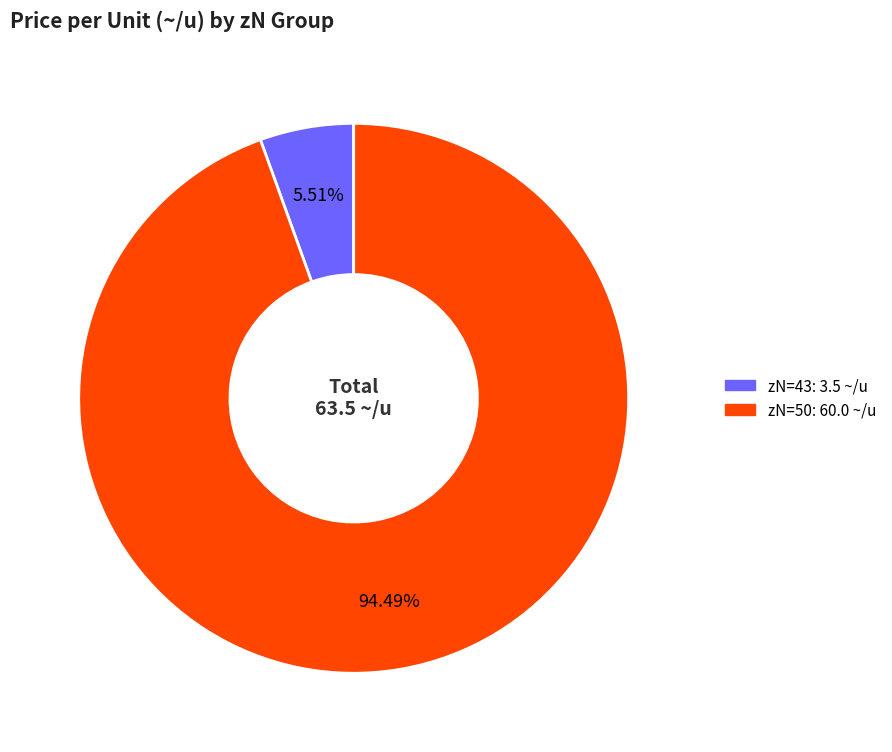

Is there any slice that represents more than half of the pie?

Yes